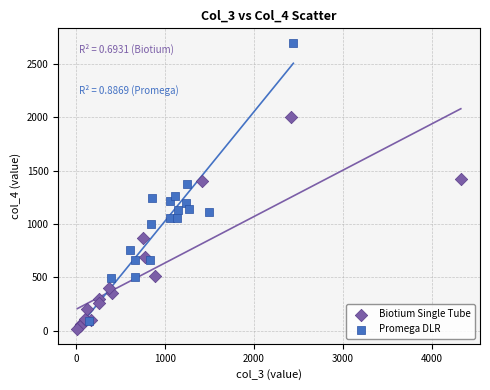

What are all the series names shown in the legend?

Biotium Single Tube, Promega DLR